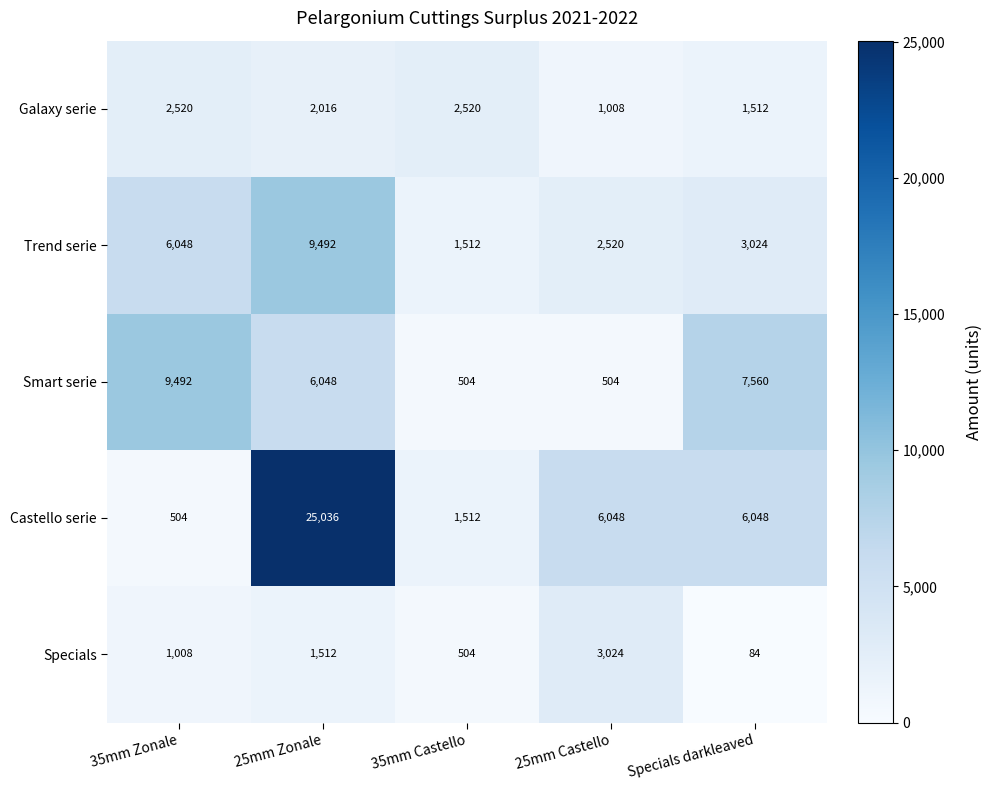

What is the difference between the Specials values at 35mm Castello and 35mm Zonale?

504